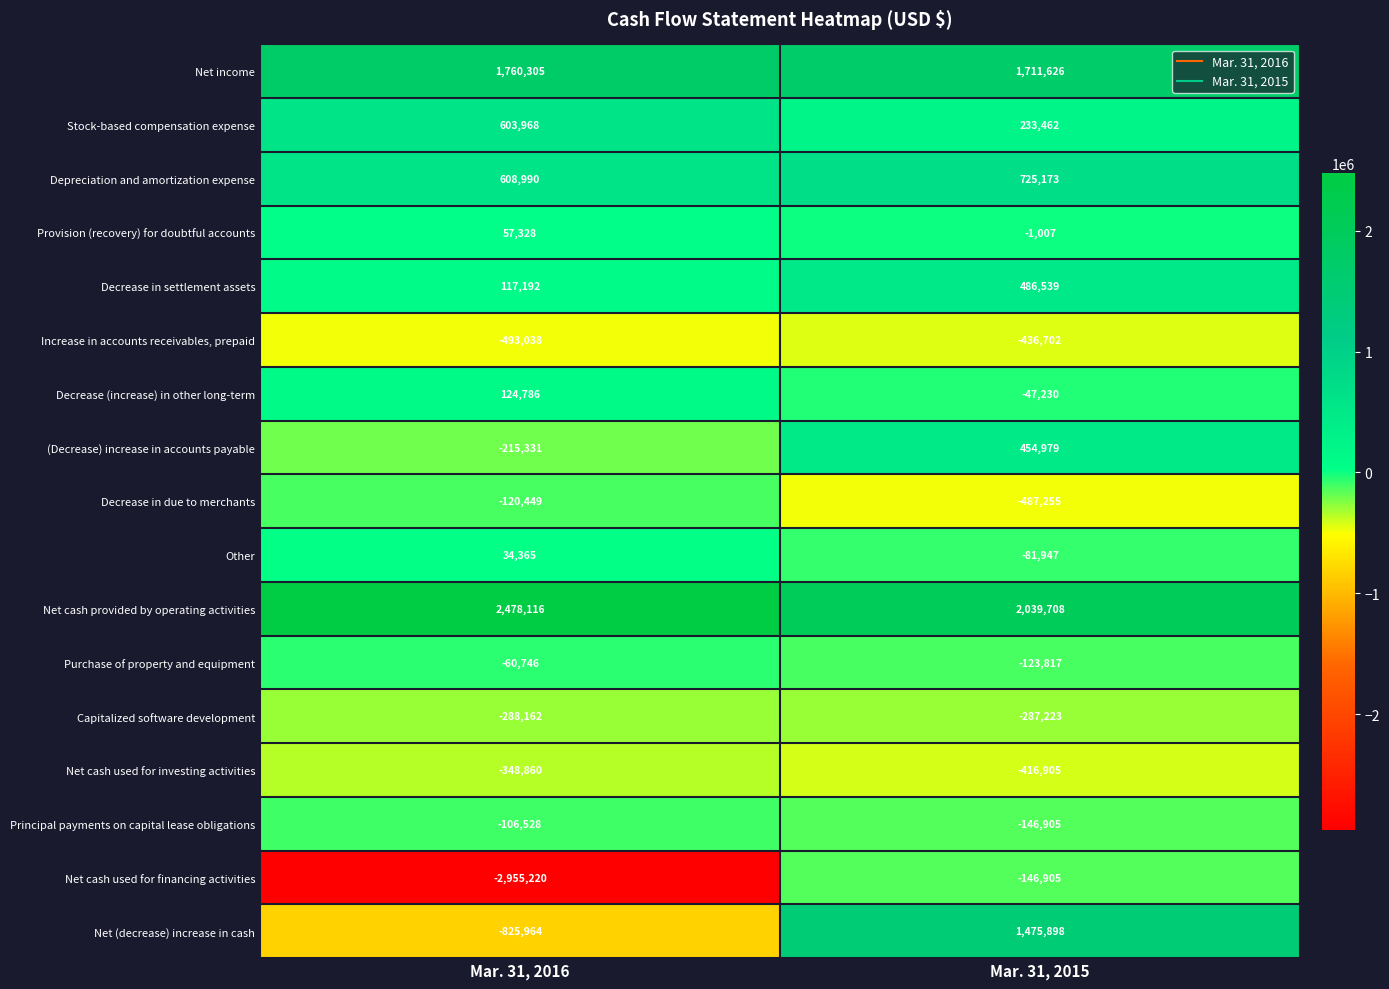

What is the approximate value of Net cash provided by operating activities at Mar. 31, 2016?

2478116